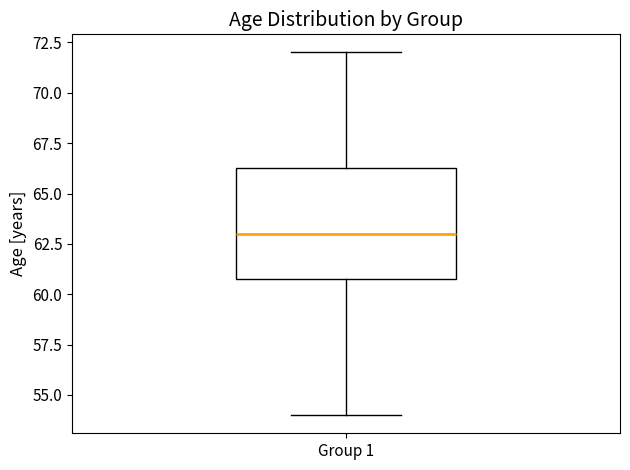

Where does the median line of the box for Group 1 sit on the y-axis? The values are not printed on the chart, so give them approximately, as read against the axis.

63.0